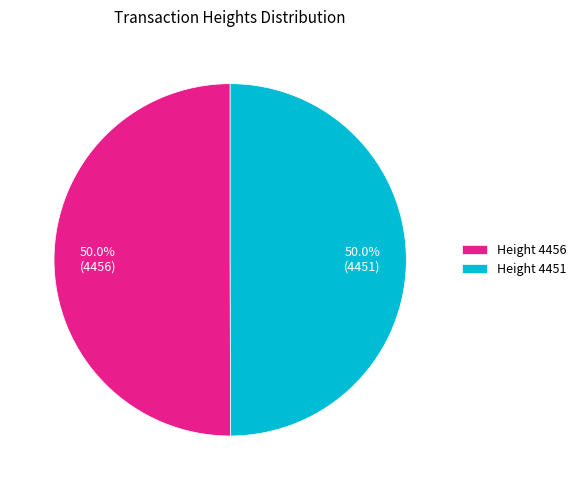

Count the number of slices in the pie.

2